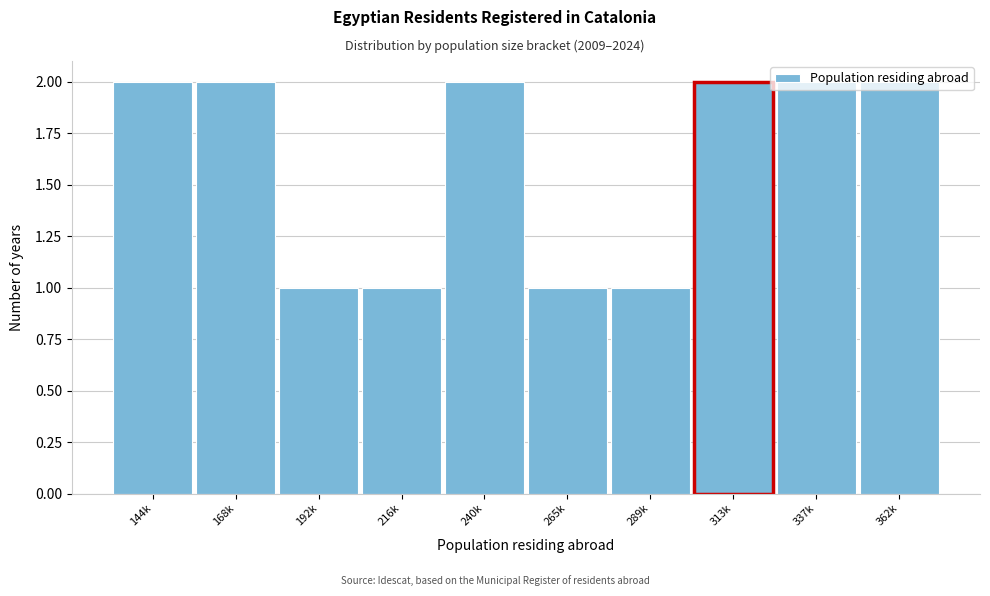

Which has a higher value, 216k or 337k?

337k